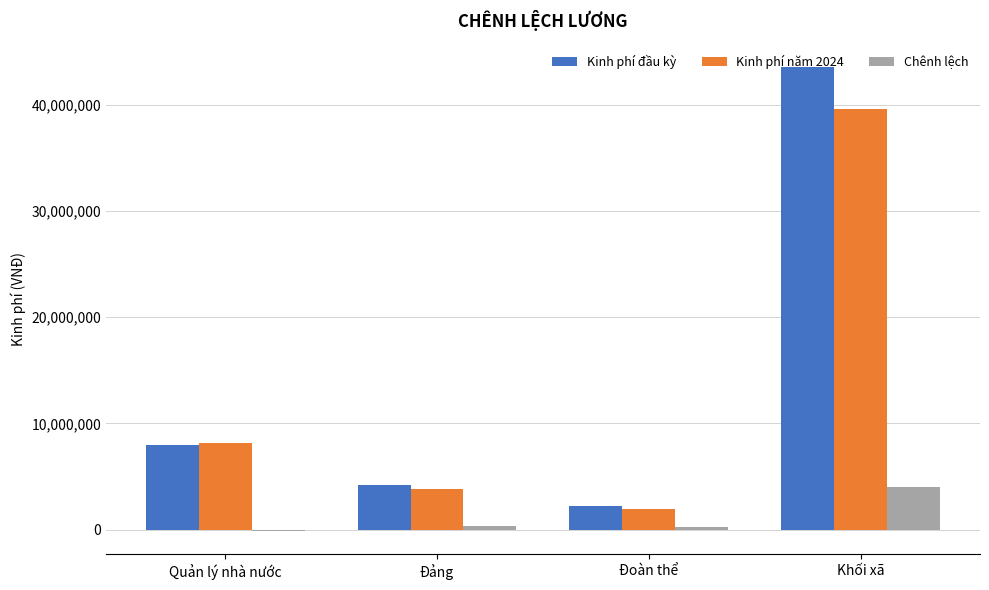

How many data points does each series have?

4